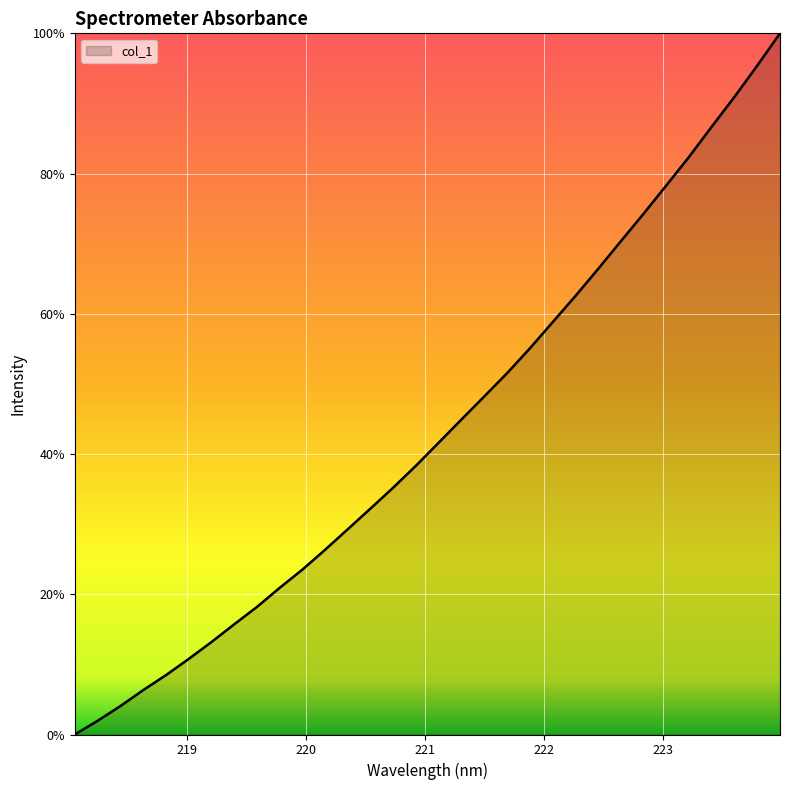

How many lines are shown in the chart?

1